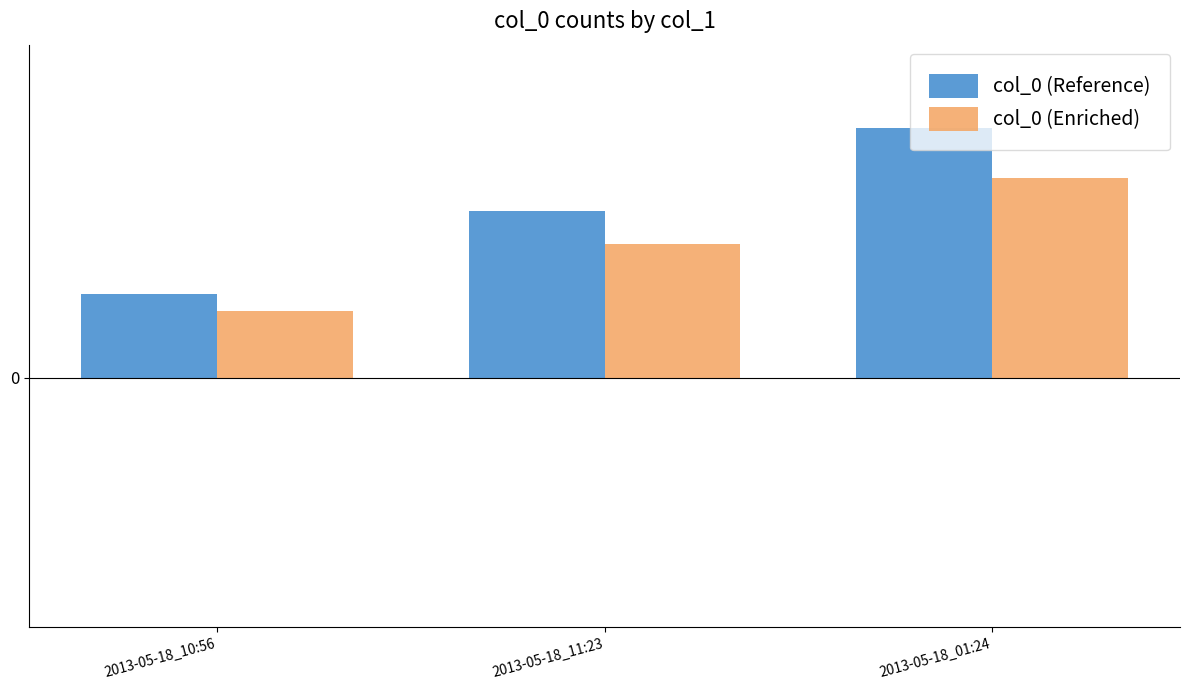

What is the label of the 2nd bar from the right?

2013-05-18_11:23